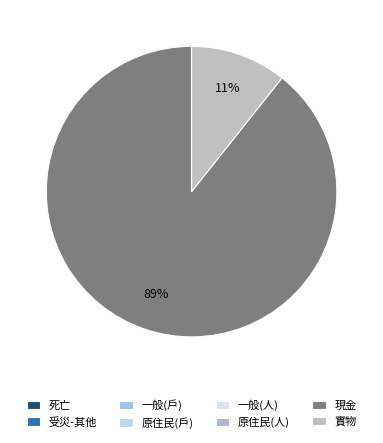

What portion of the pie excludes 現金?

10.7%